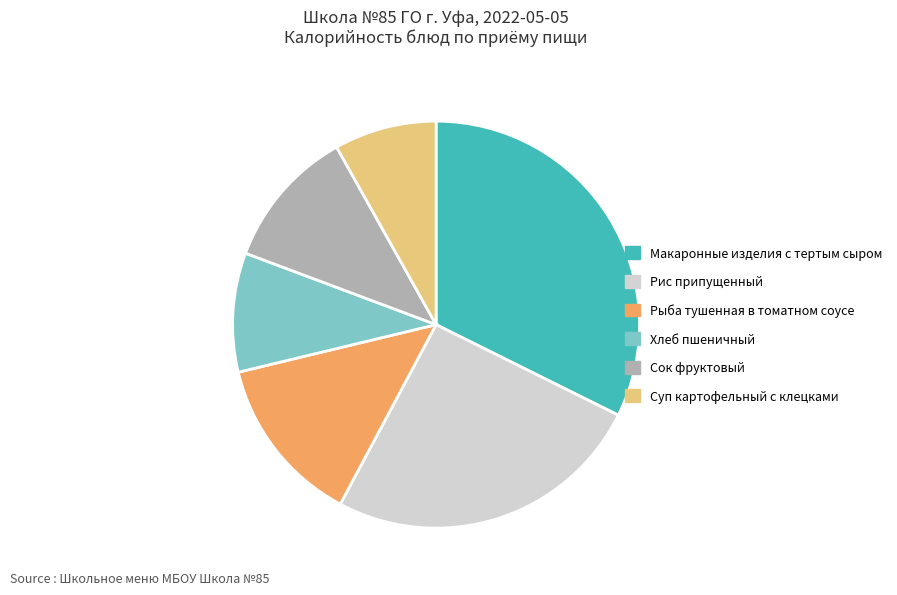

Combined, do Хлеб пшеничный and Рис припущенный account for over 50%?

No